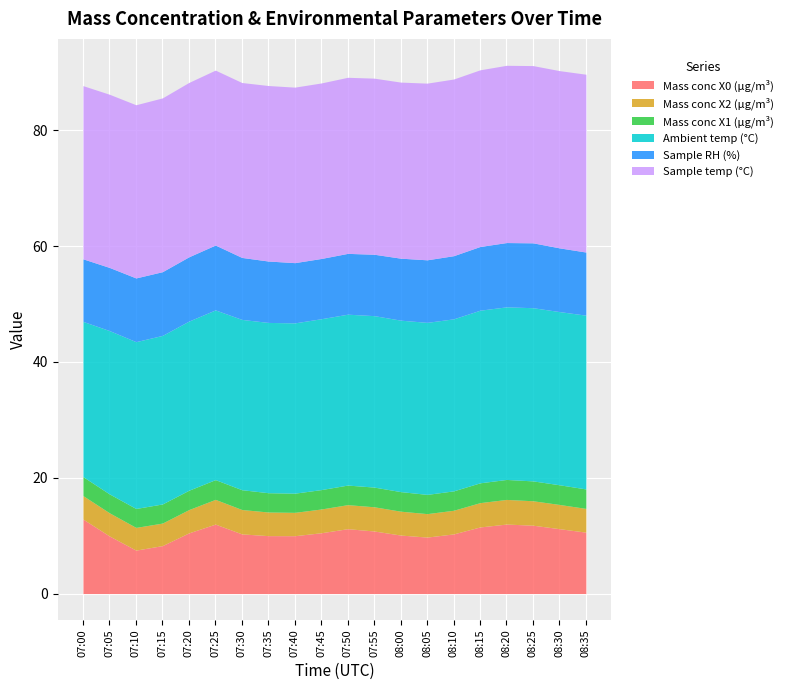

How many lines are shown in the chart?

6